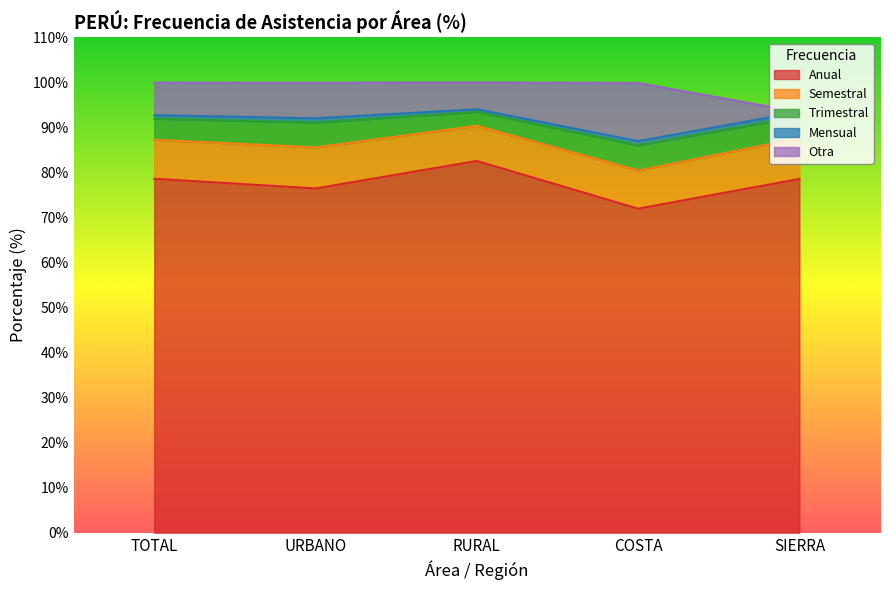

True or false: Anual and Otra cross at least once.

False